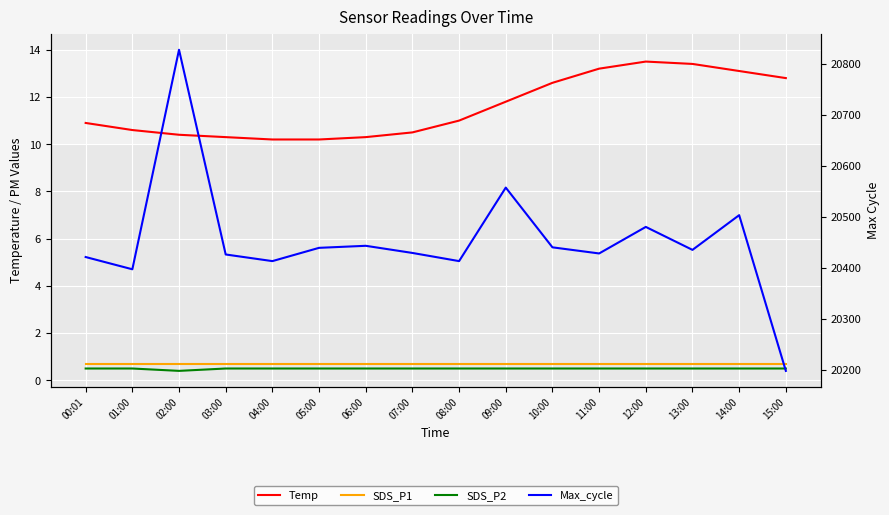

True or false: SDS_P1 and Max_cycle intersect in this chart.

False